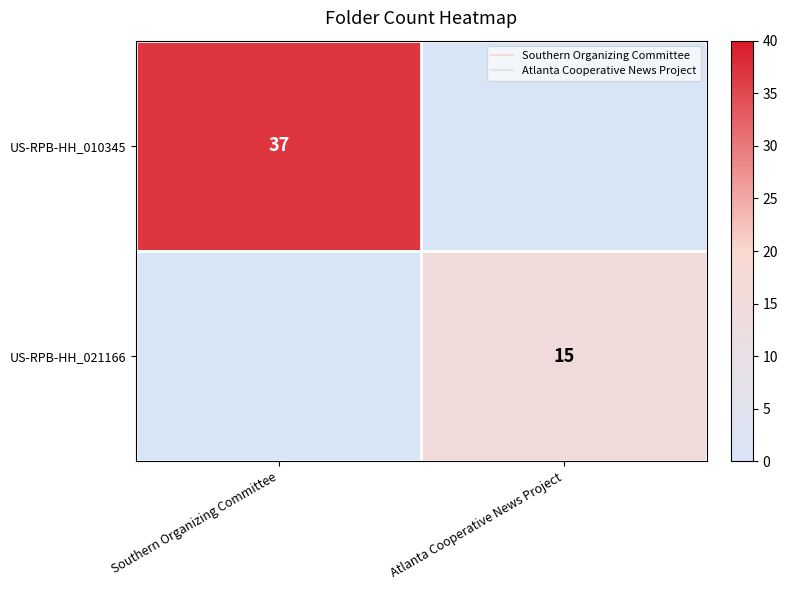

True or false: US-RPB-HH_021166 has a value of 15 at Atlanta Cooperative News Project.

True